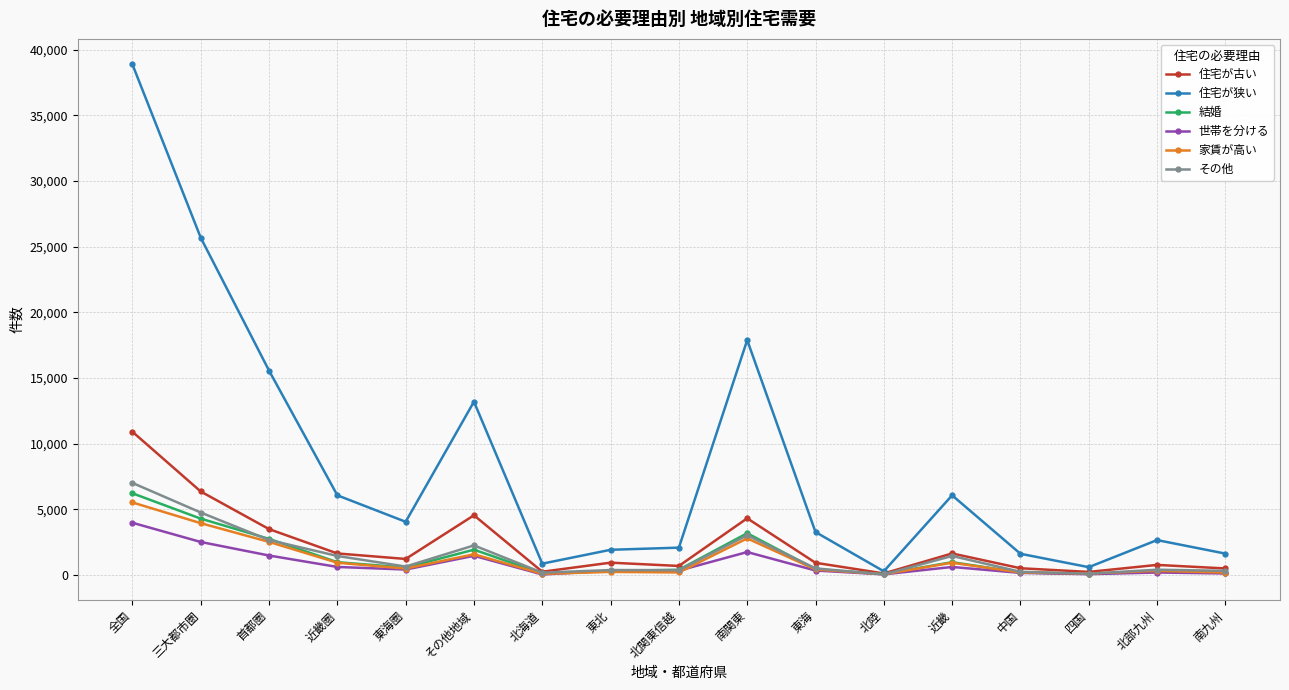

What is the spread (max minus min) of values at 三大都市圏?

23176